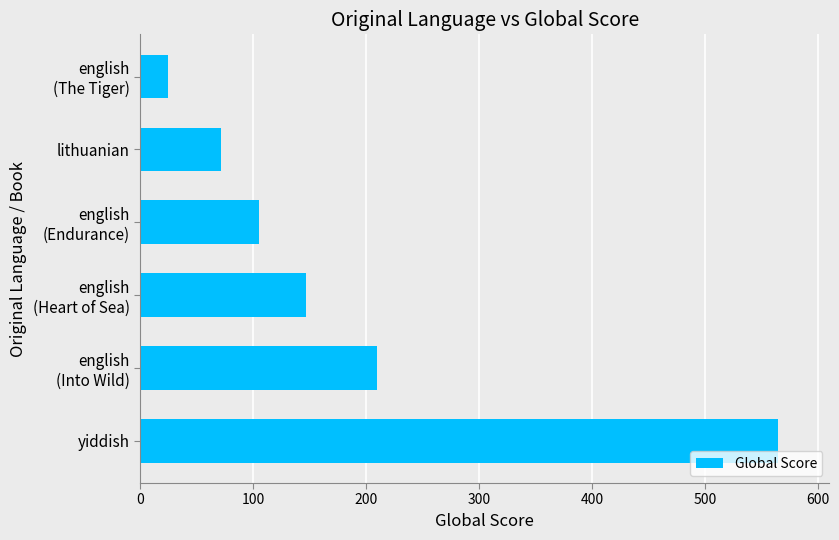

The chart shows a value of 975 at yiddish. True or false?

False